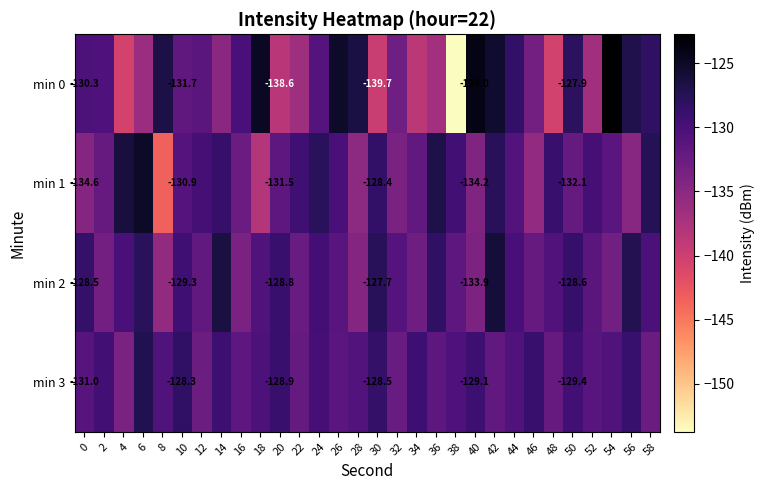

At how many categories does at least one series exceed -146?

30